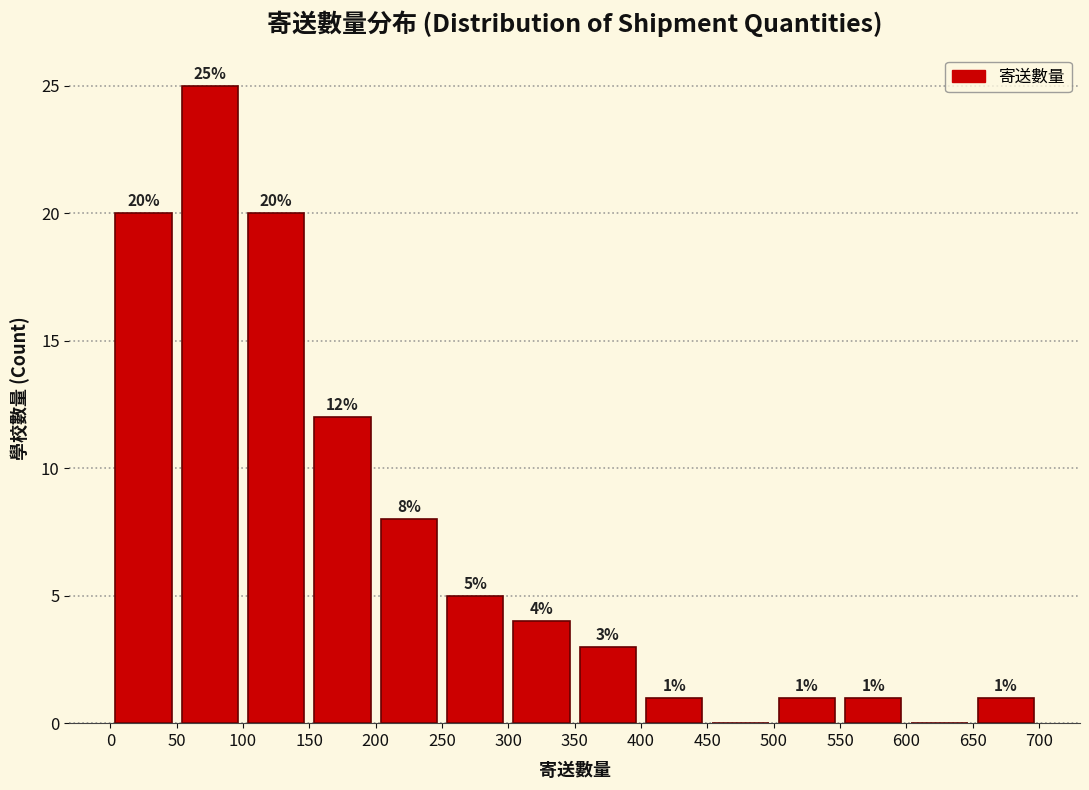

Over which range of the x-axis is the bar tallest?

50 to 100